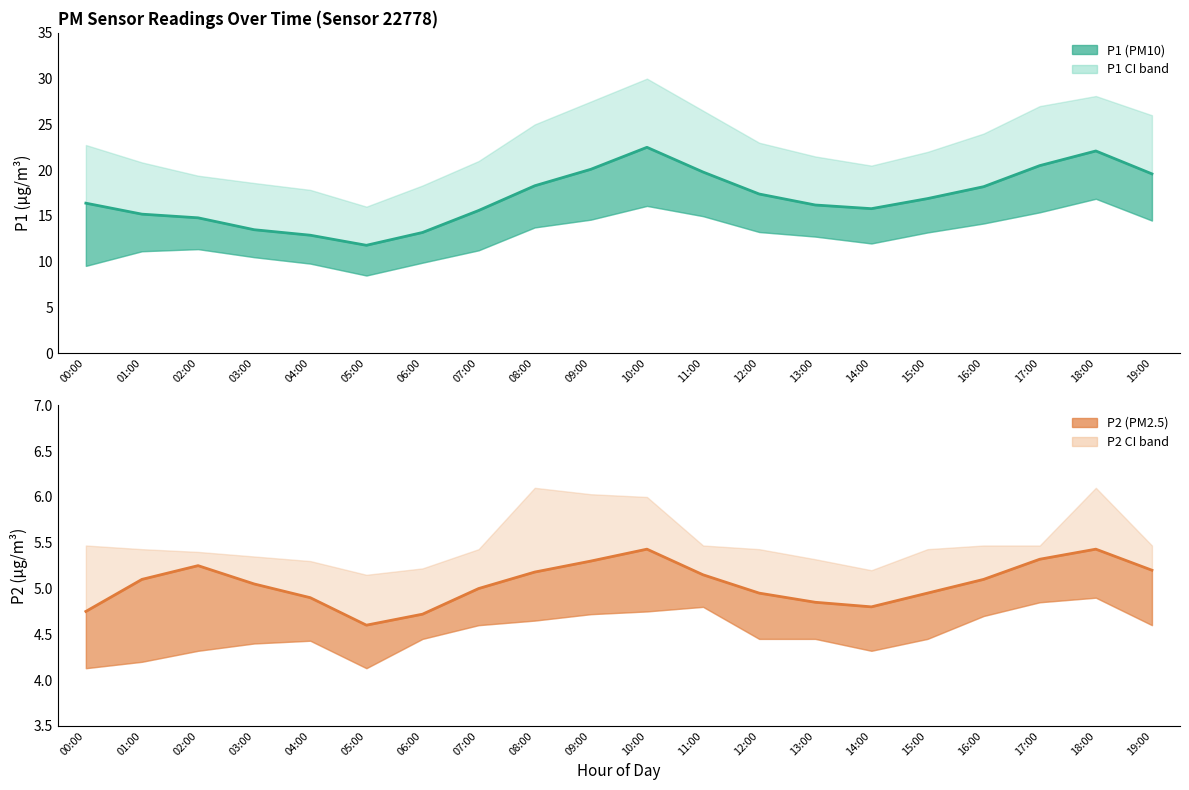

List the labels in order of P1 Estimate value, largest first.

10:00, 18:00, 17:00, 09:00, 11:00, 19:00, 08:00, 16:00, 12:00, 15:00, 00:00, 13:00, 14:00, 07:00, 01:00, 02:00, 03:00, 06:00, 04:00, 05:00